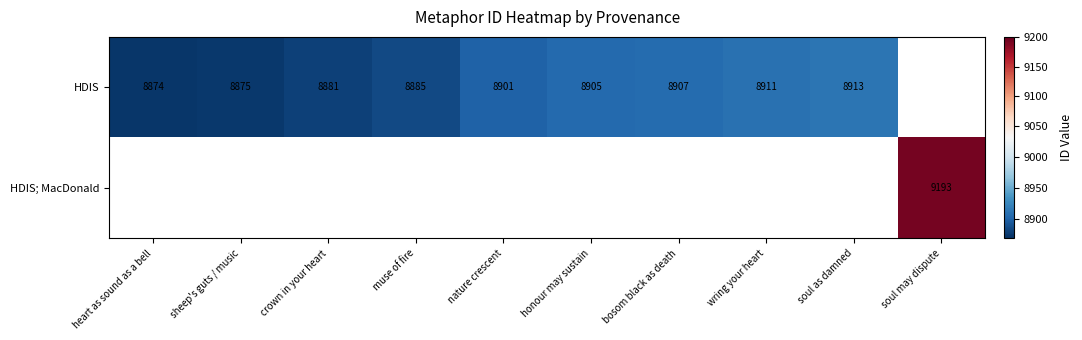

Is it true that HDIS equals 8913 at soul as damned?

True